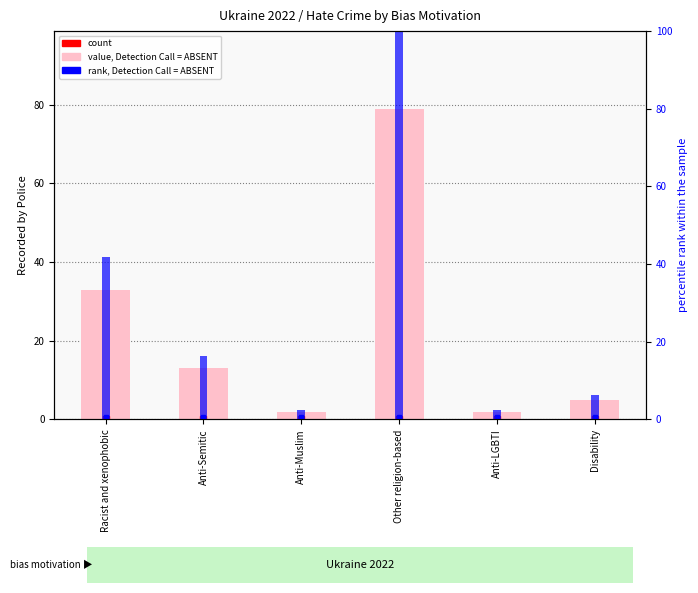

What is the sum of the value (Recorded by Police) values at Other religion-based and Anti-Semitic?

92.0